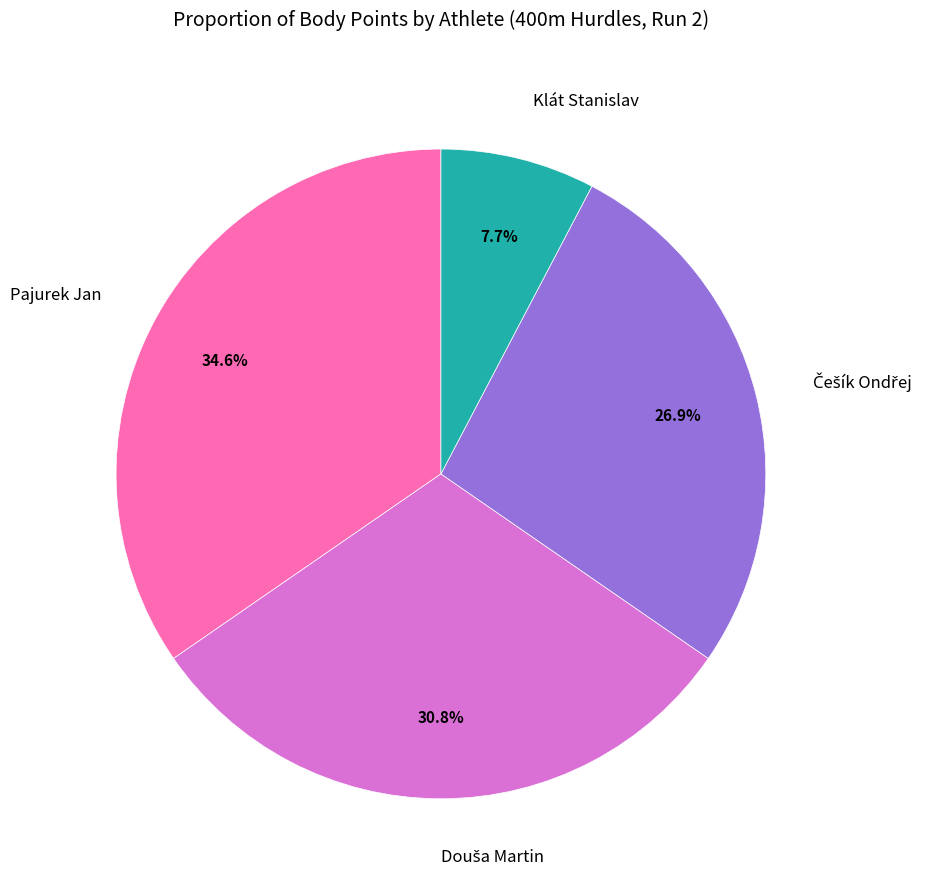

Is there any slice that represents more than half of the pie?

No